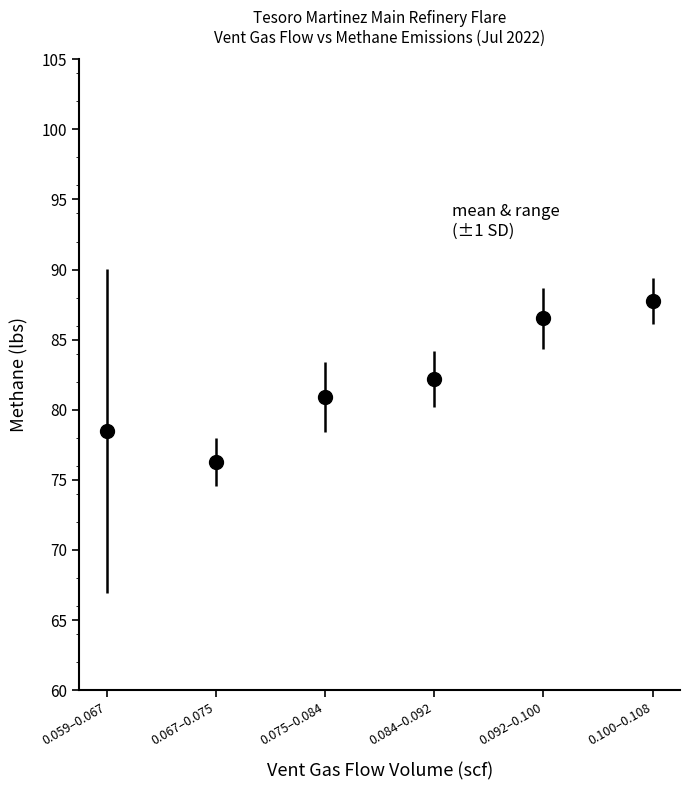

Which has a higher value, 0.059–0.067 or 0.075–0.084?

0.075–0.084